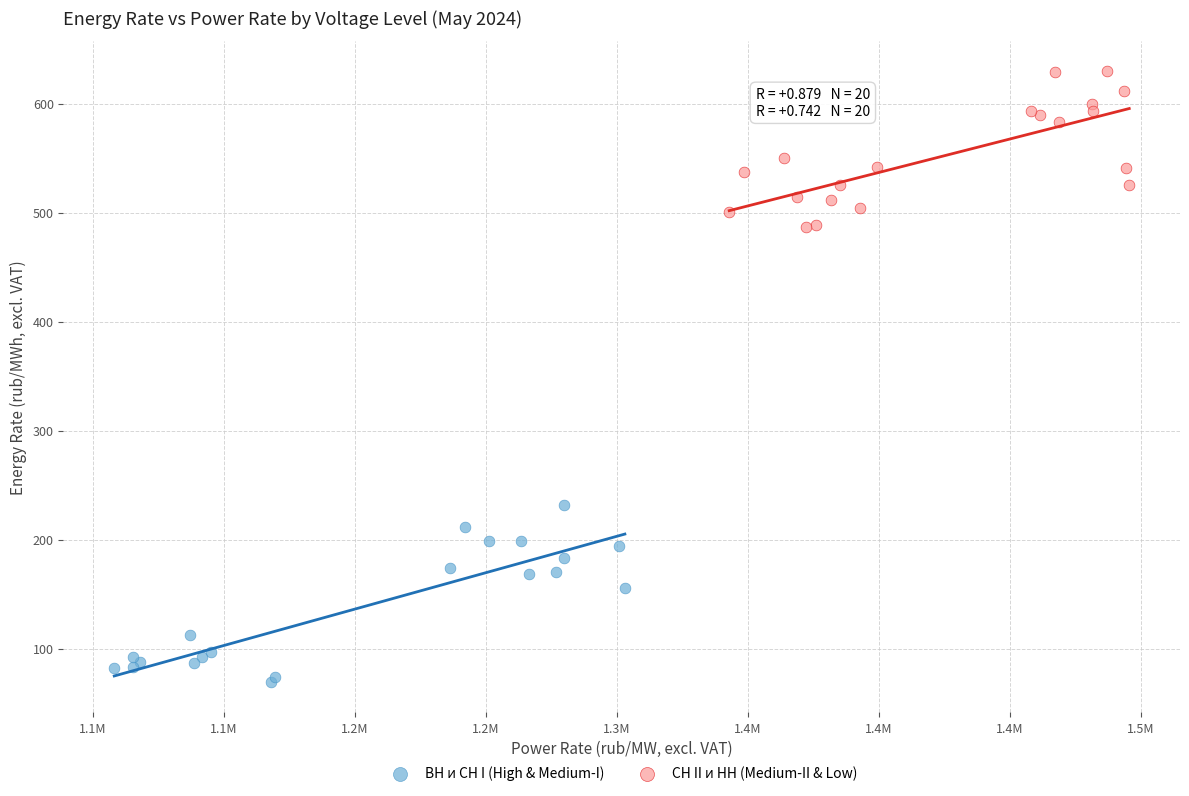

Which series has the largest Y range (max minus min)?

ВН и СН I (High & Medium-I)